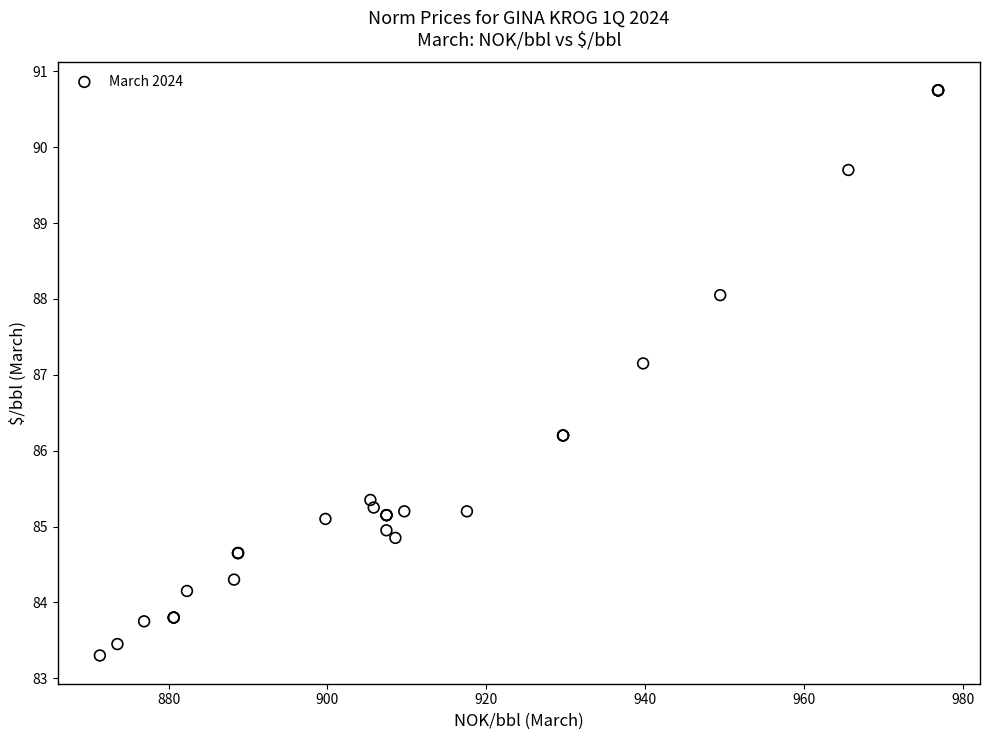

What Y value in the scatter plot is closest to 87?

87.2